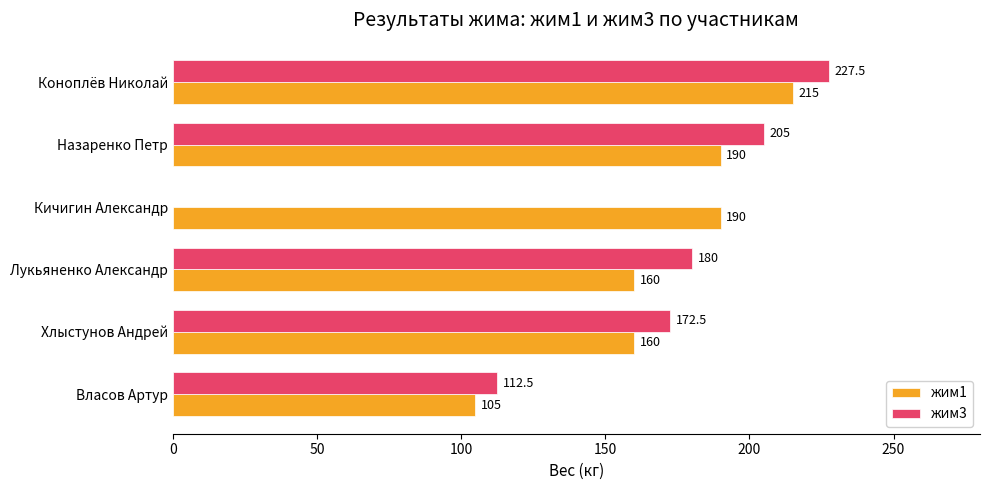

The value of жим3 at Коноплёв Николай is 380.2. True or false?

False